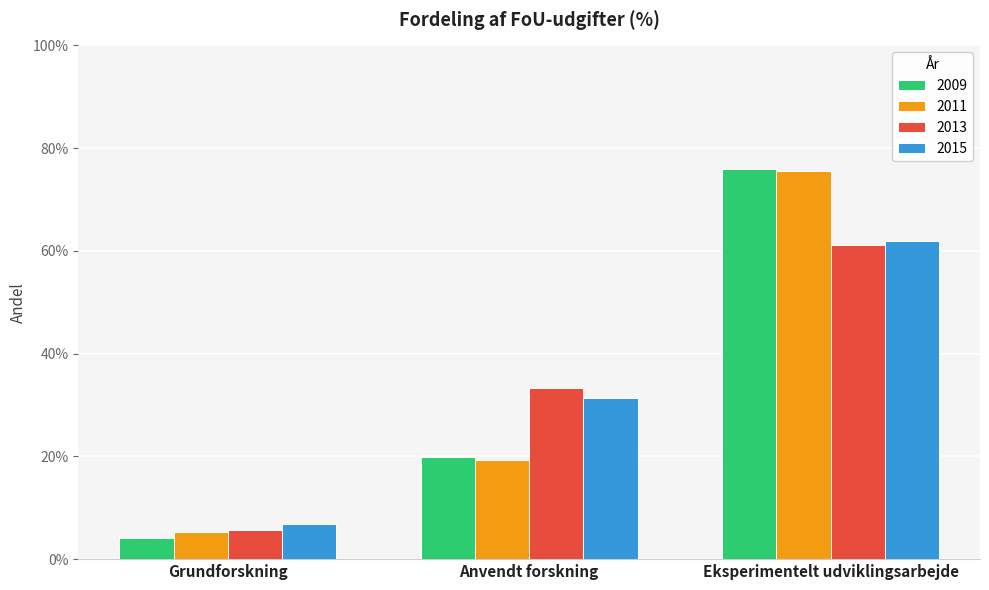

Count the 2013 values in the range 0 to 1.

3